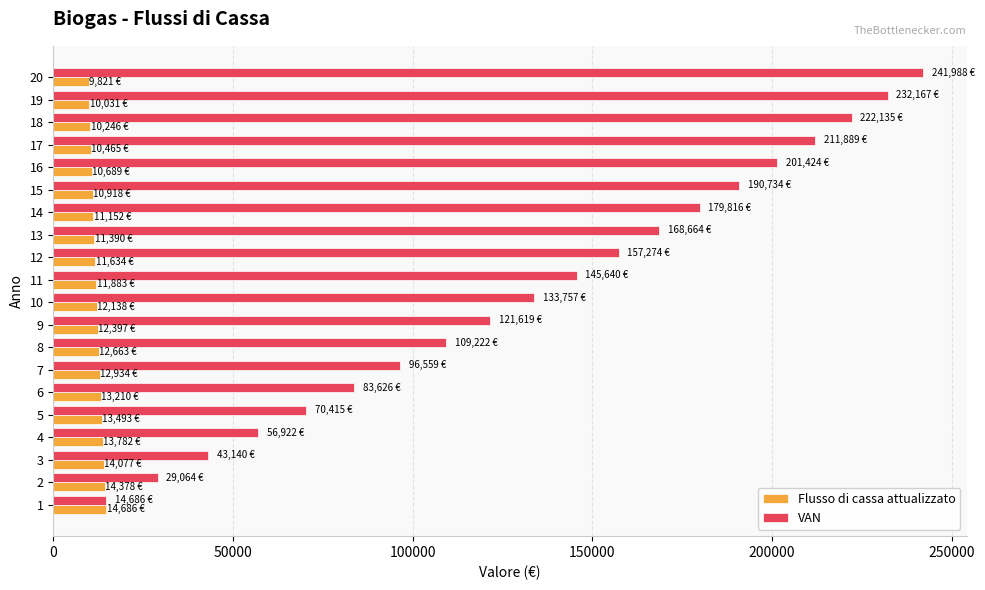

Which series has the largest range (max minus min)?

VAN